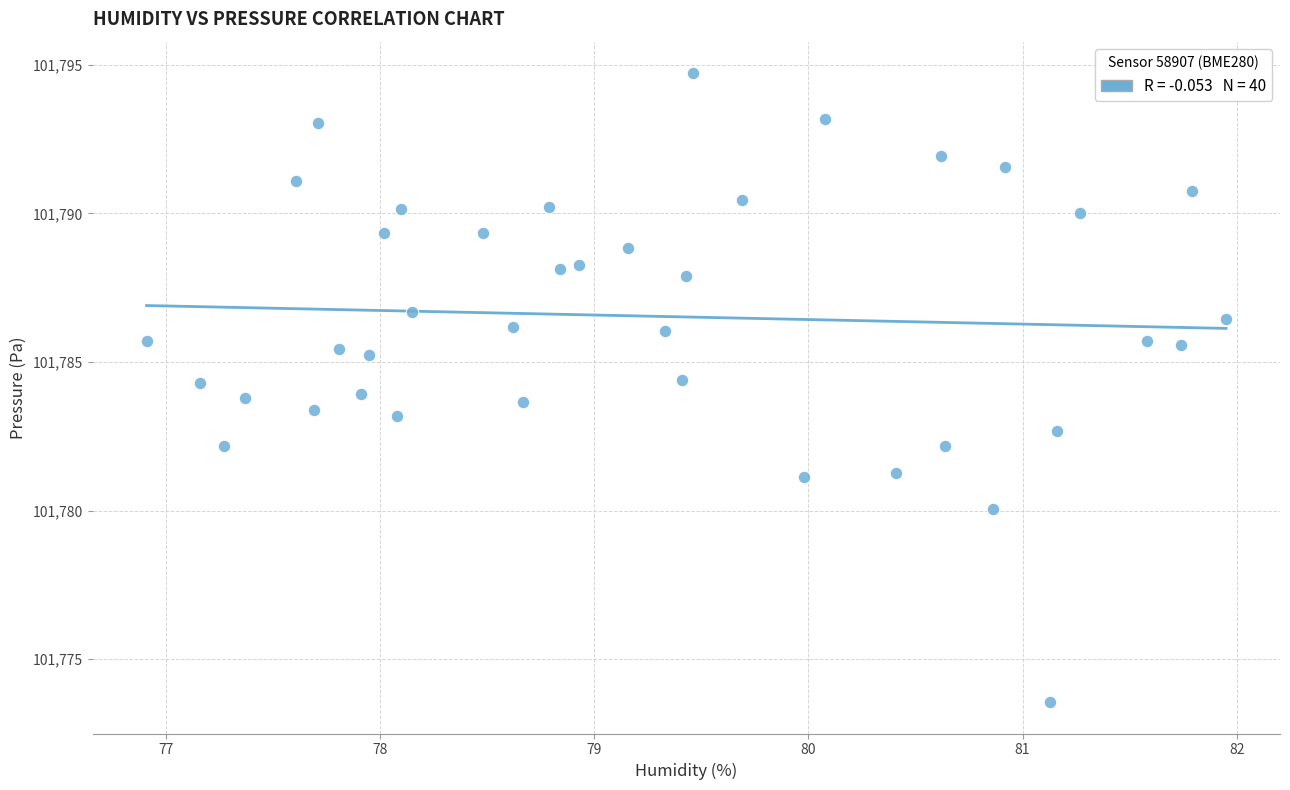

What is the range of Y values (max minus min)?

21.2